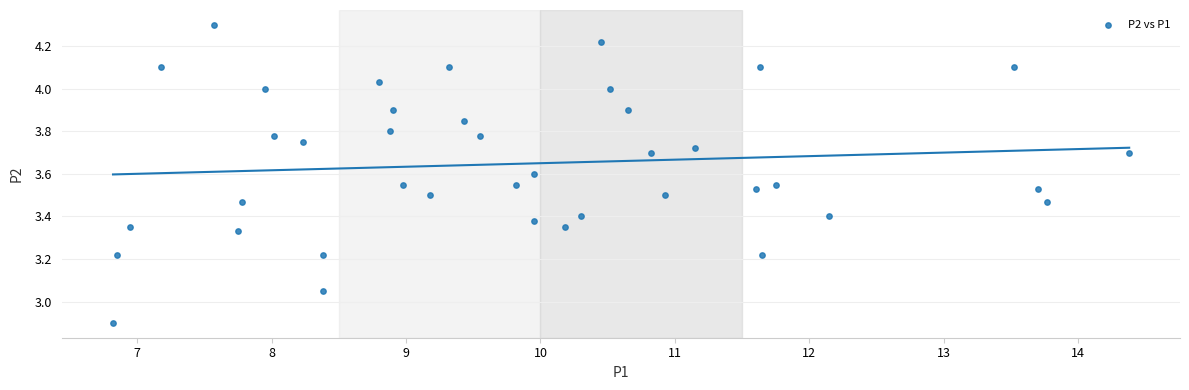

What is the range of Y values (max minus min)?

1.4